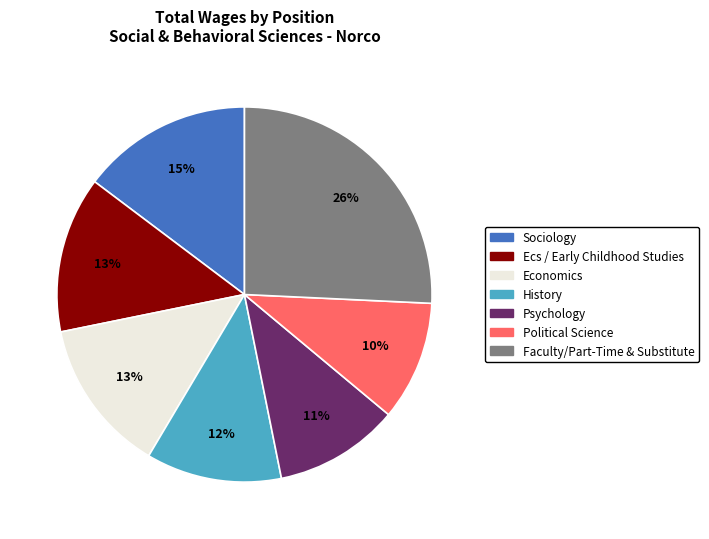

To the nearest percent, what percentage of the pie is Sociology?

15%